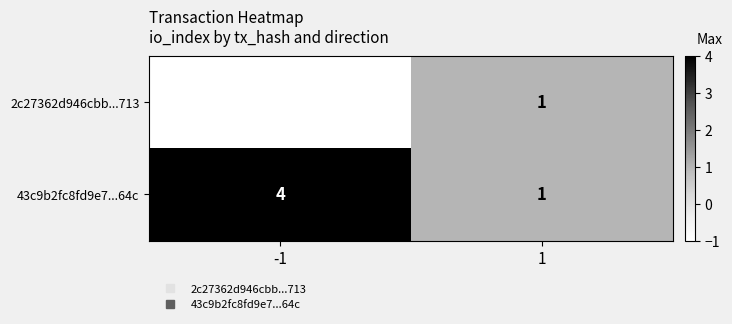

What is the sum of all 43c9b2fc8fd9e7...64c values?

5